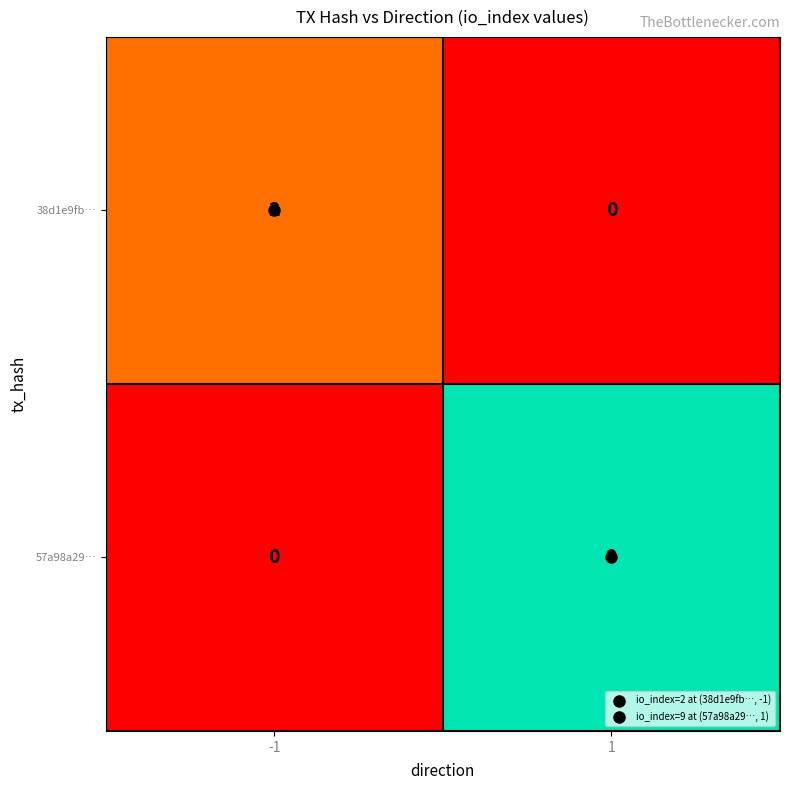

Which series has the largest total across all categories?

57a98a29…